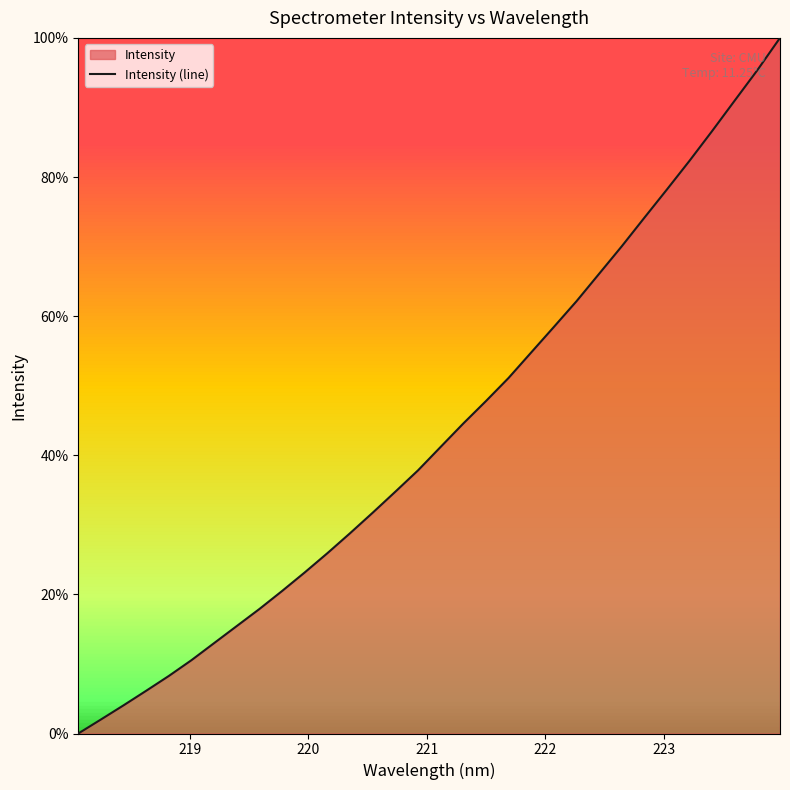

How many distinct data groups are displayed?

1